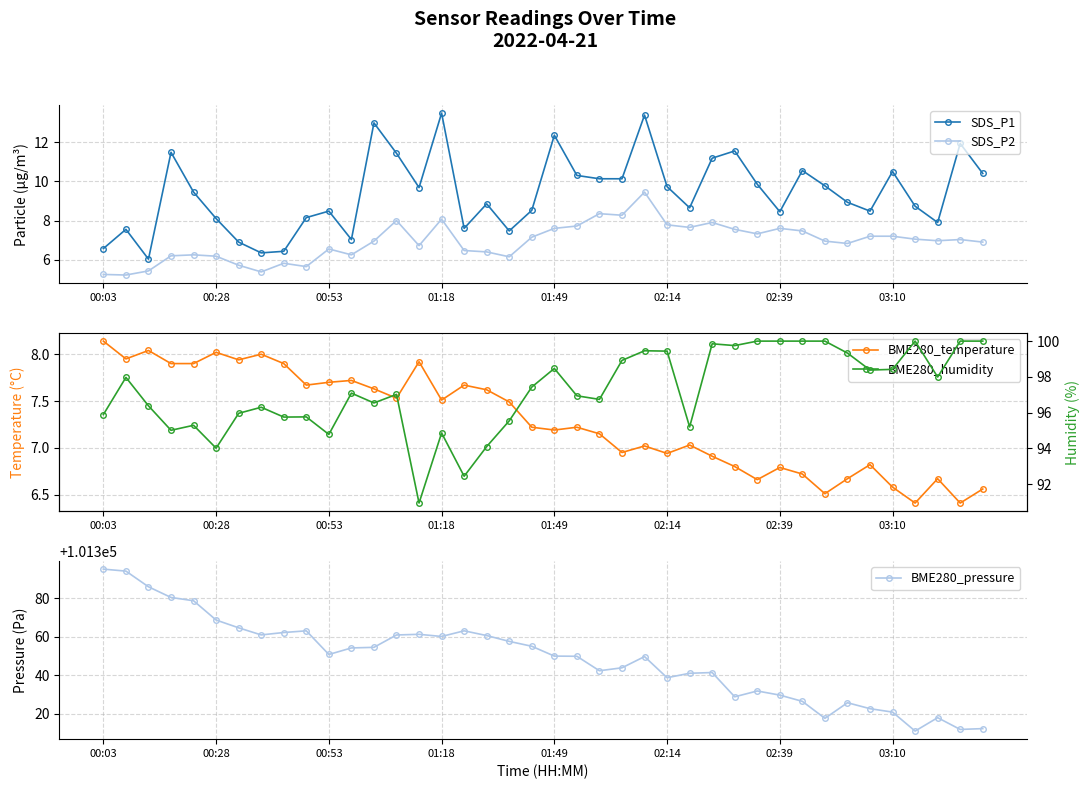

What is the lowest value of the SDS_P1 series?

6.0